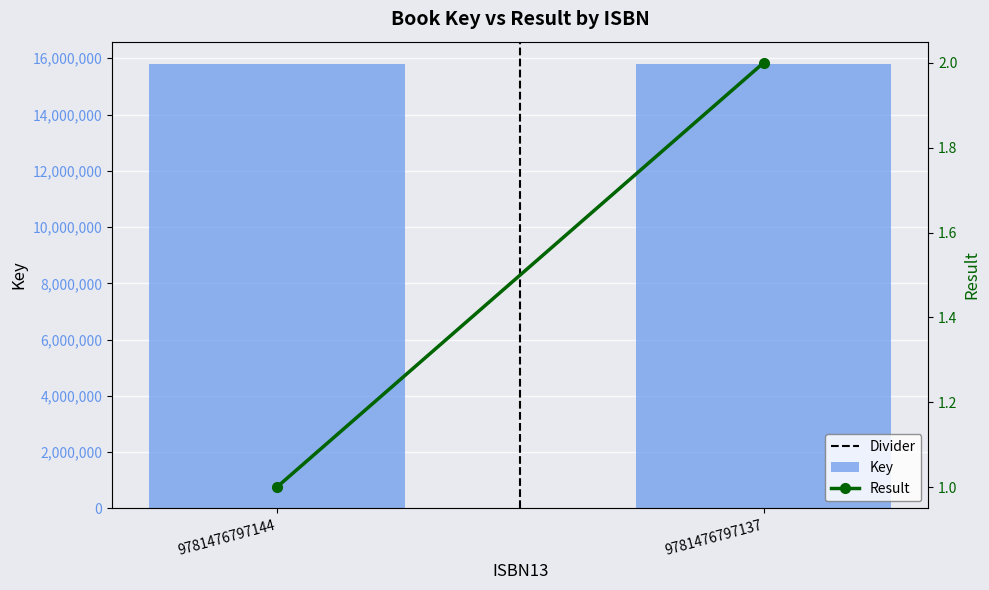

What is the difference between the highest and lowest values at 9781476797144?

15800140